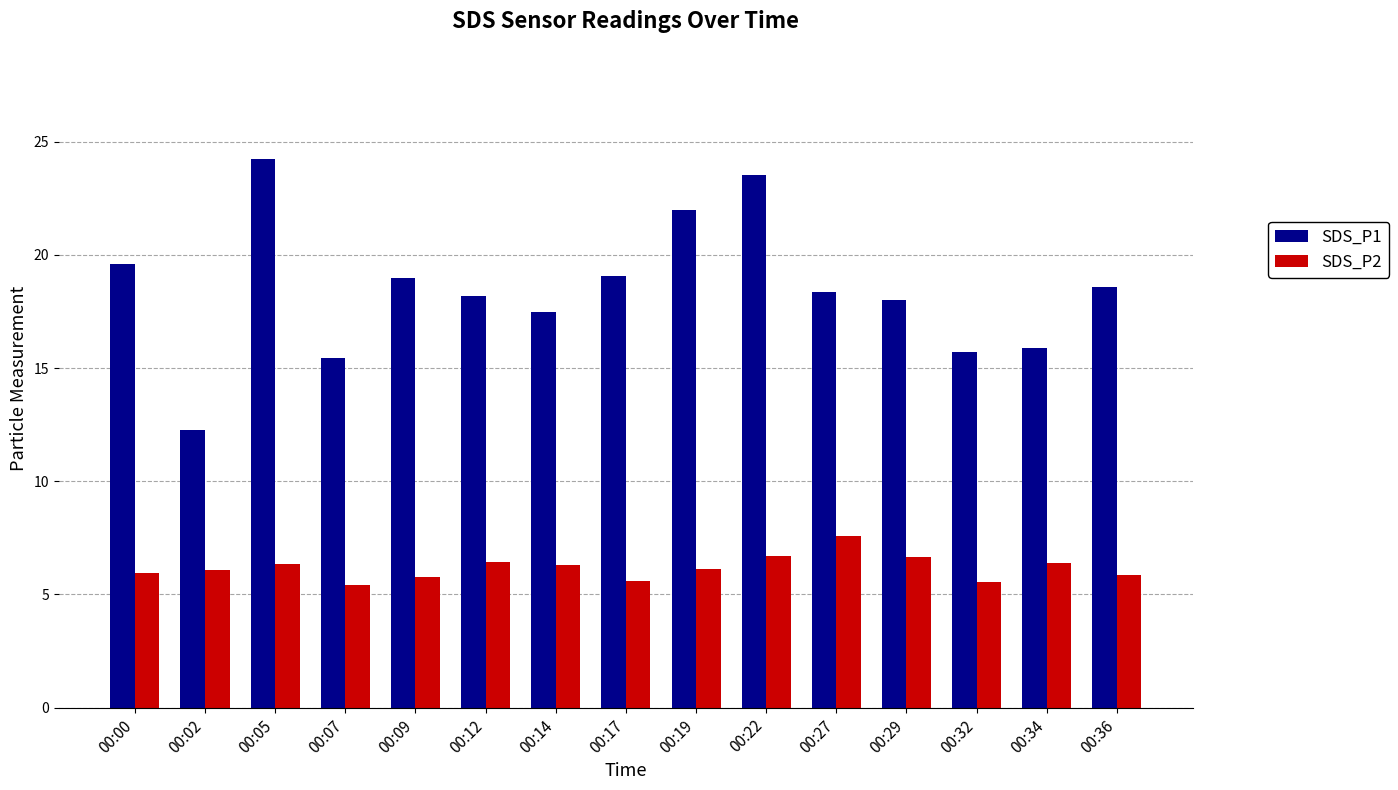

Is it true that SDS_P2 equals 1.3 at 00:36?

False